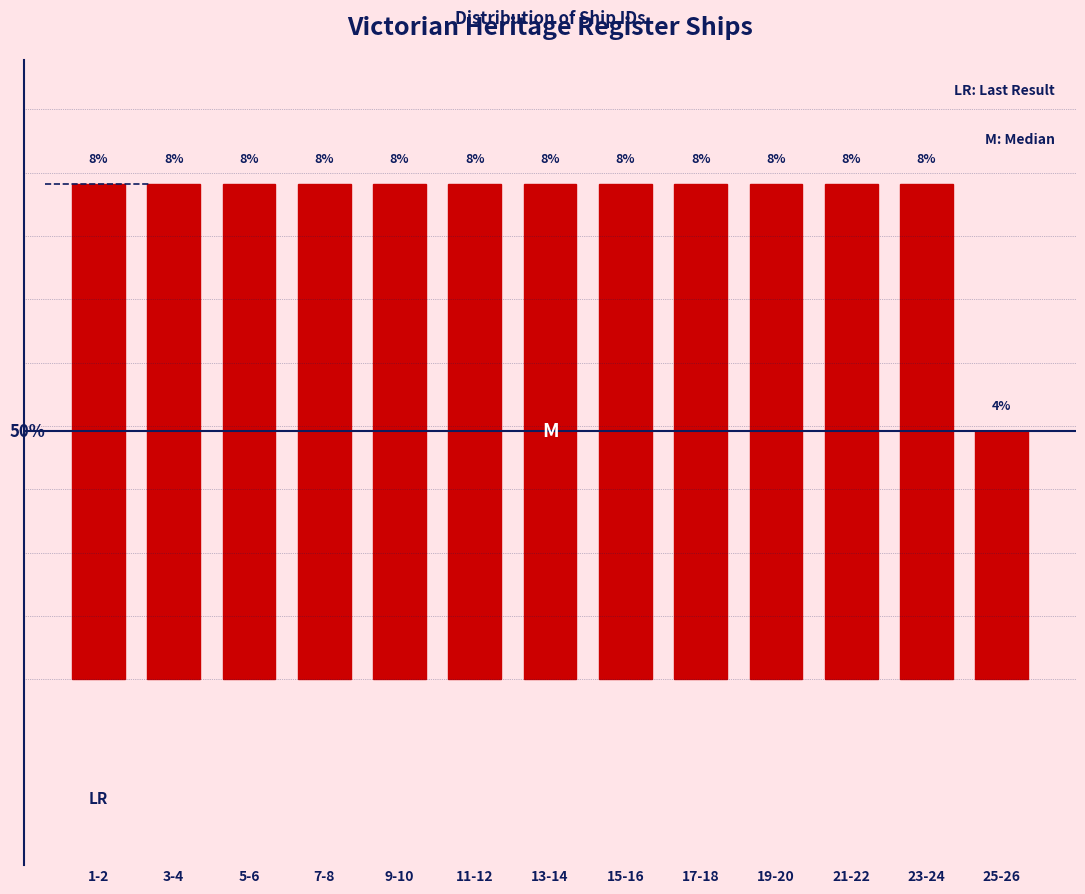

What is the label of the 8th bar from the right?

11-12